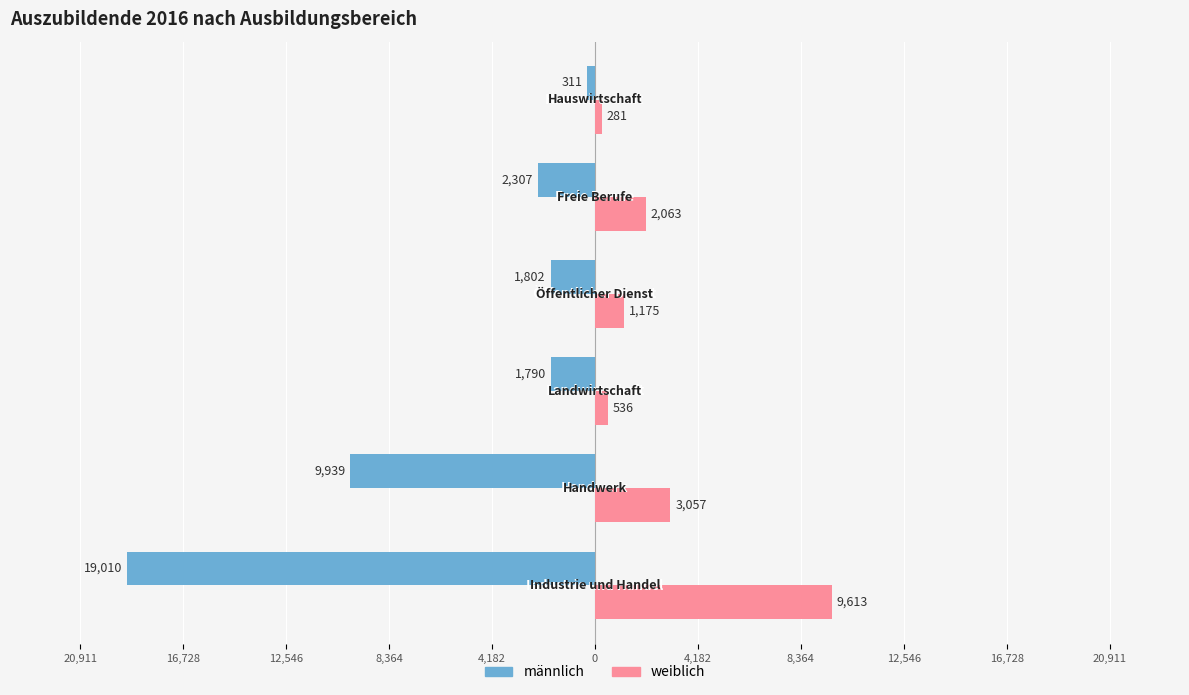

What are all the series names shown in the legend?

männlich, weiblich